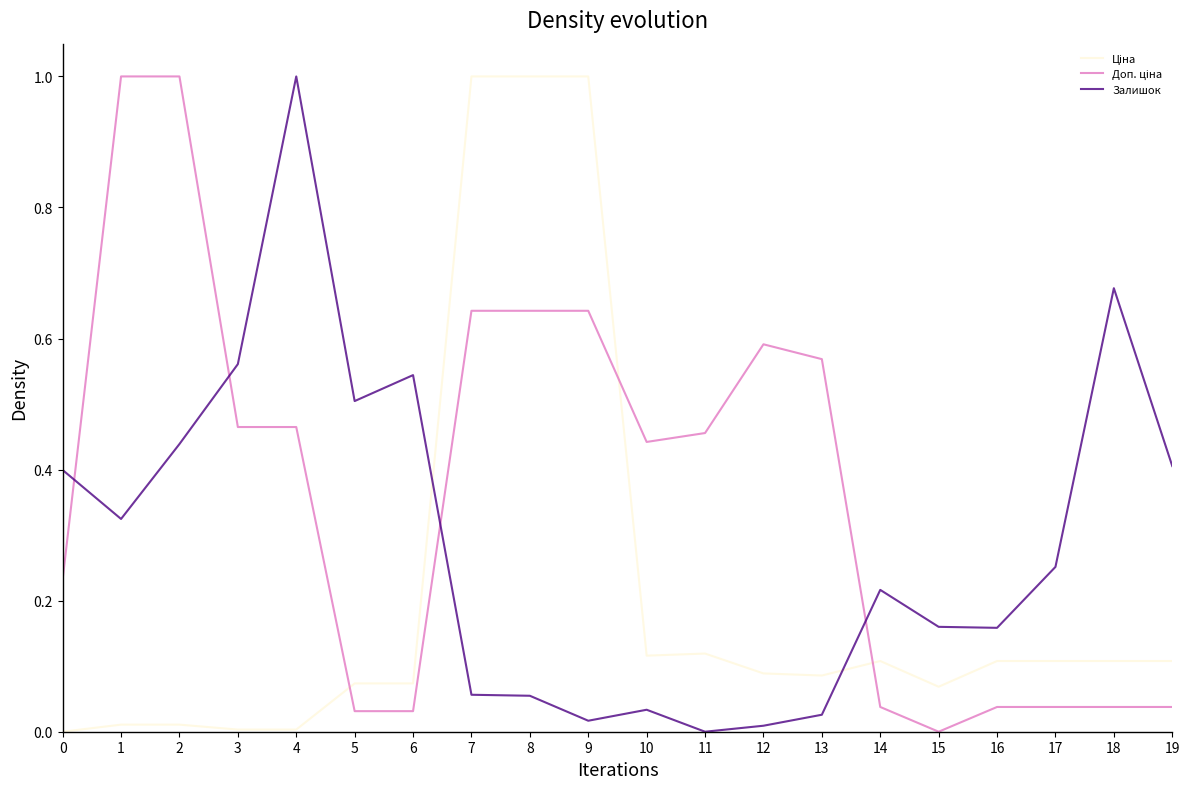

What is the maximum value for Залишок?

1.0